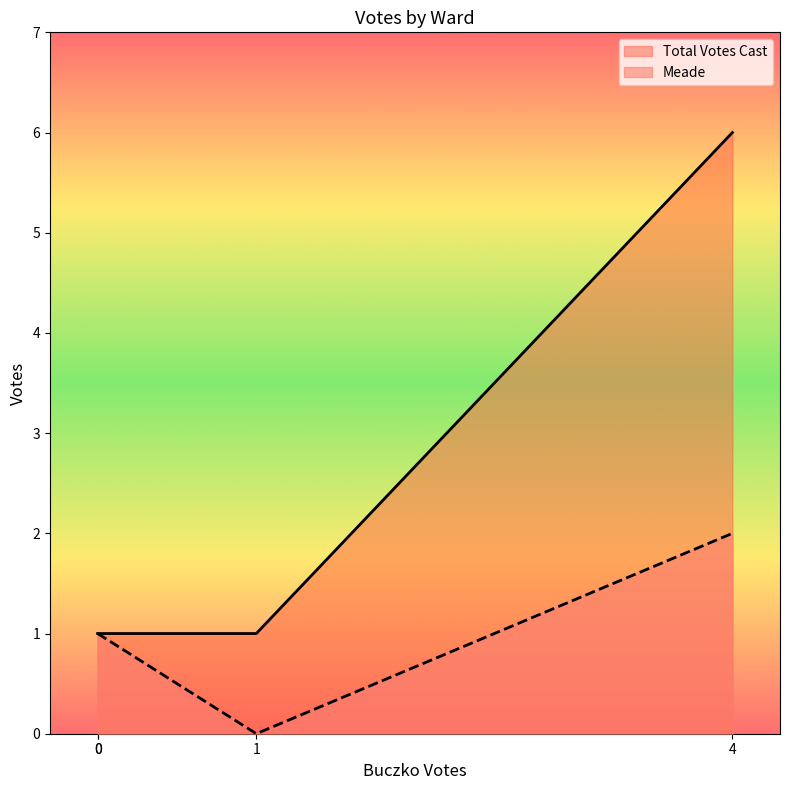

How many series are shown in this chart?

2